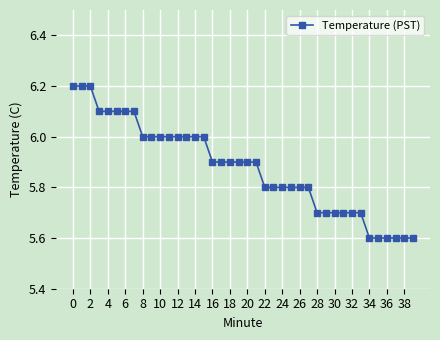

What is the value of the 16th point from the left?

6.0